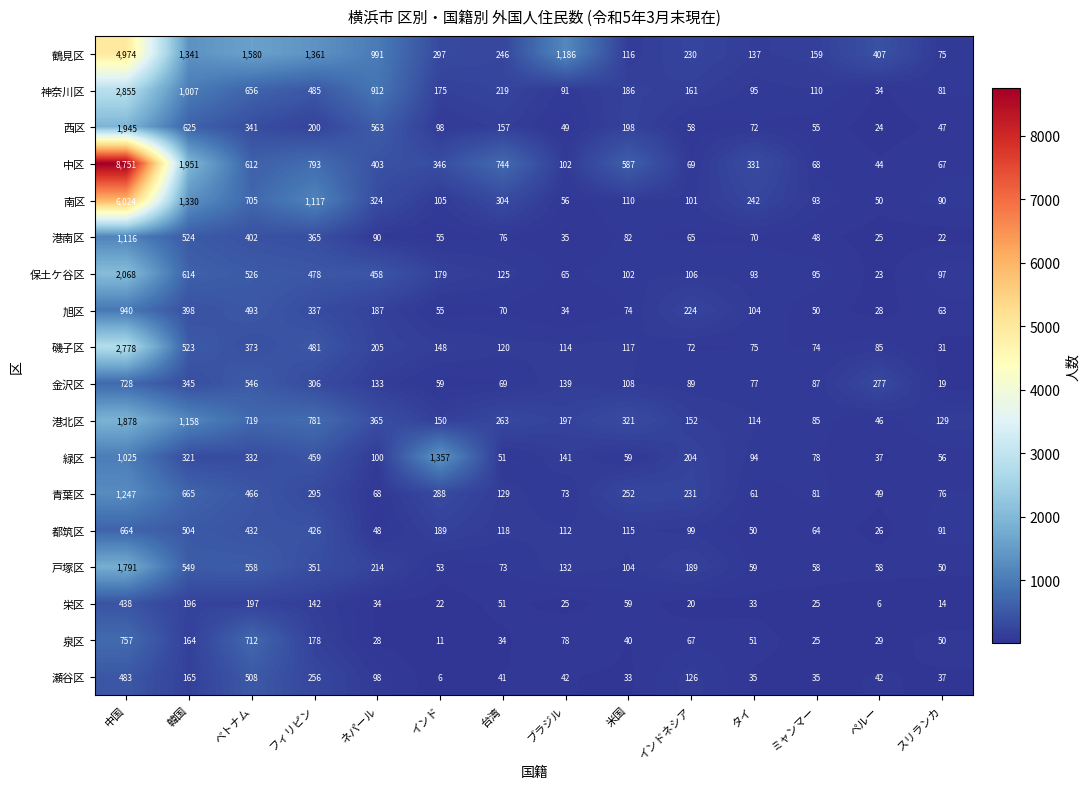

True or false: 都筑区 has a value of 176 at ベトナム.

False